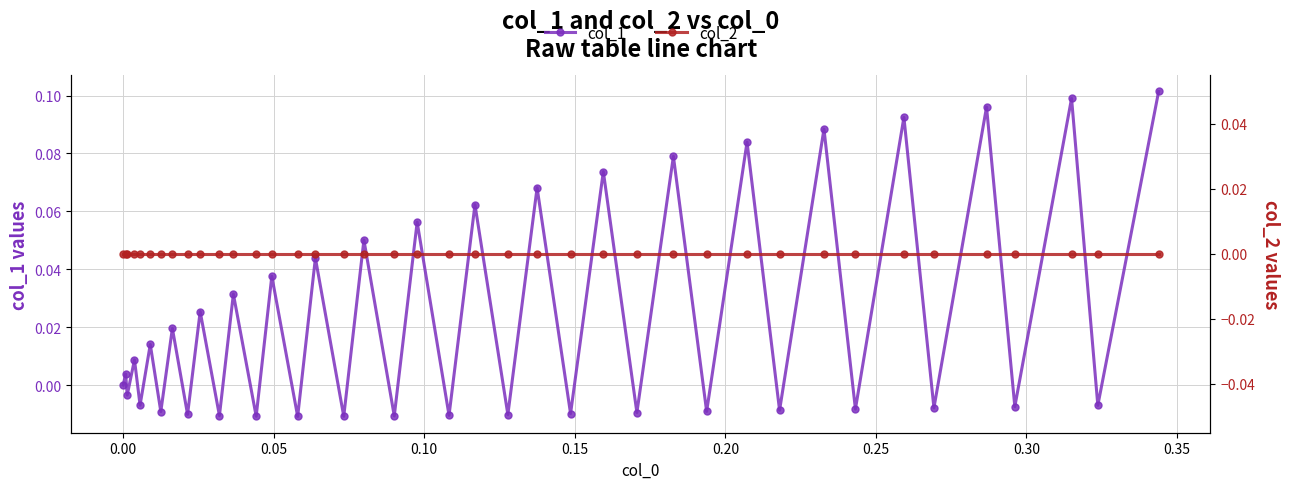

Reading left to right, list all the values displayed in this chart.

col_1: 0.0	0.0	-0.0	0.0	-0.0	0.0	-0.0	0.0	-0.0	0.0	-0.0	0.0	-0.0	0.0	-0.0	0.0	-0.0	0.1	-0.0	0.1	-0.0	0.1	-0.0	0.1	-0.0	0.1	-0.0	0.1	-0.0	0.1	-0.0	0.1	-0.0	0.1	-0.0	0.1	-0.0	0.1	-0.0	0.1
col_2: 0.0	0.0	0.0	0.0	0.0	0.0	0.0	0.0	0.0	0.0	0.0	0.0	0.0	0.0	0.0	0.0	0.0	0.0	0.0	0.0	0.0	0.0	0.0	0.0	0.0	0.0	0.0	0.0	0.0	0.0	0.0	0.0	0.0	0.0	0.0	0.0	0.0	0.0	0.0	0.0